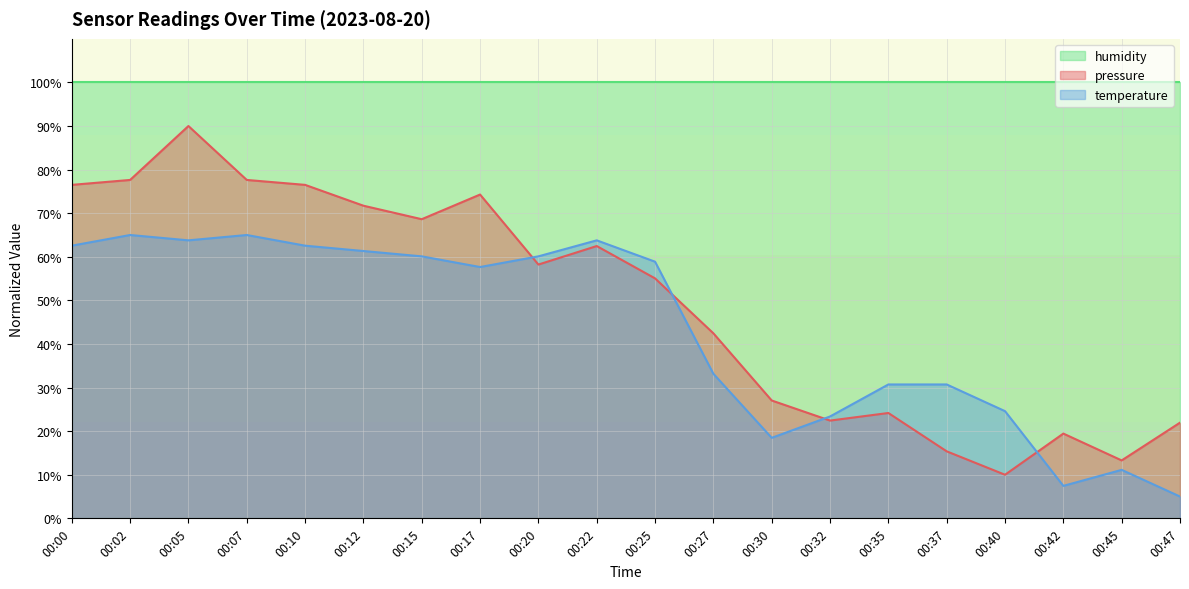

At which category is the sum across all series the highest?

00:05